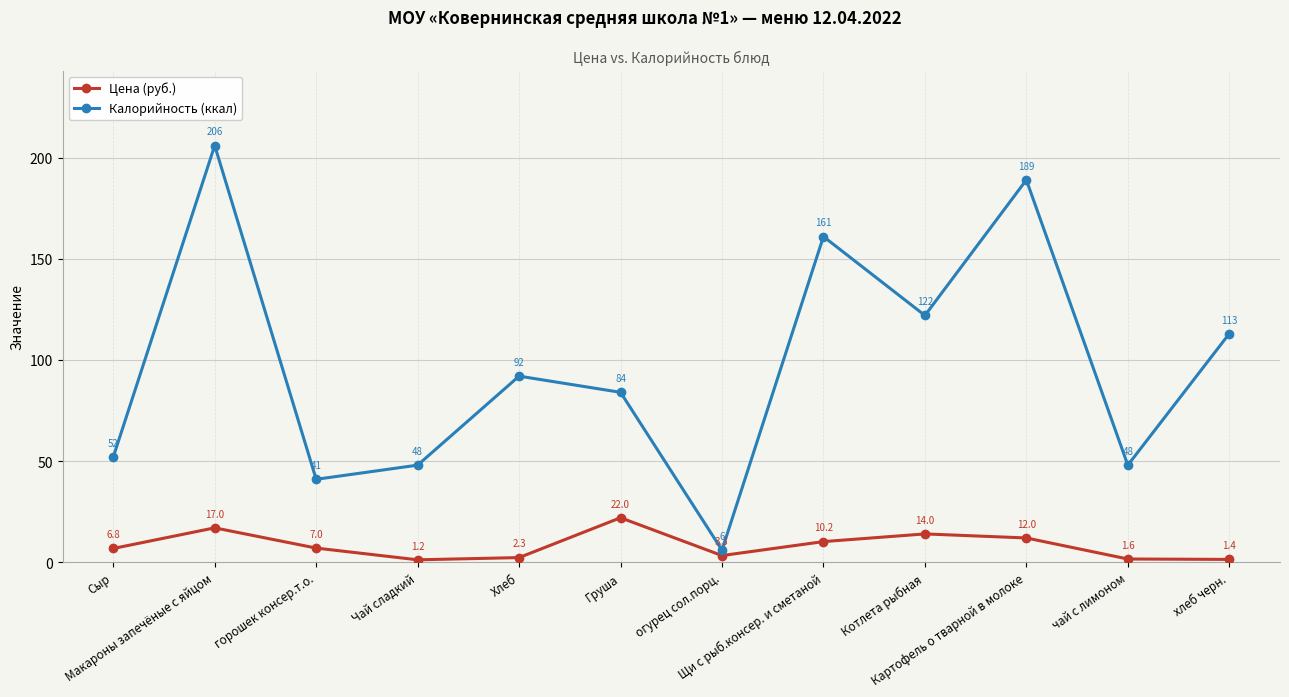

What is the total value across all series at огурец сол.порц.?

9.3